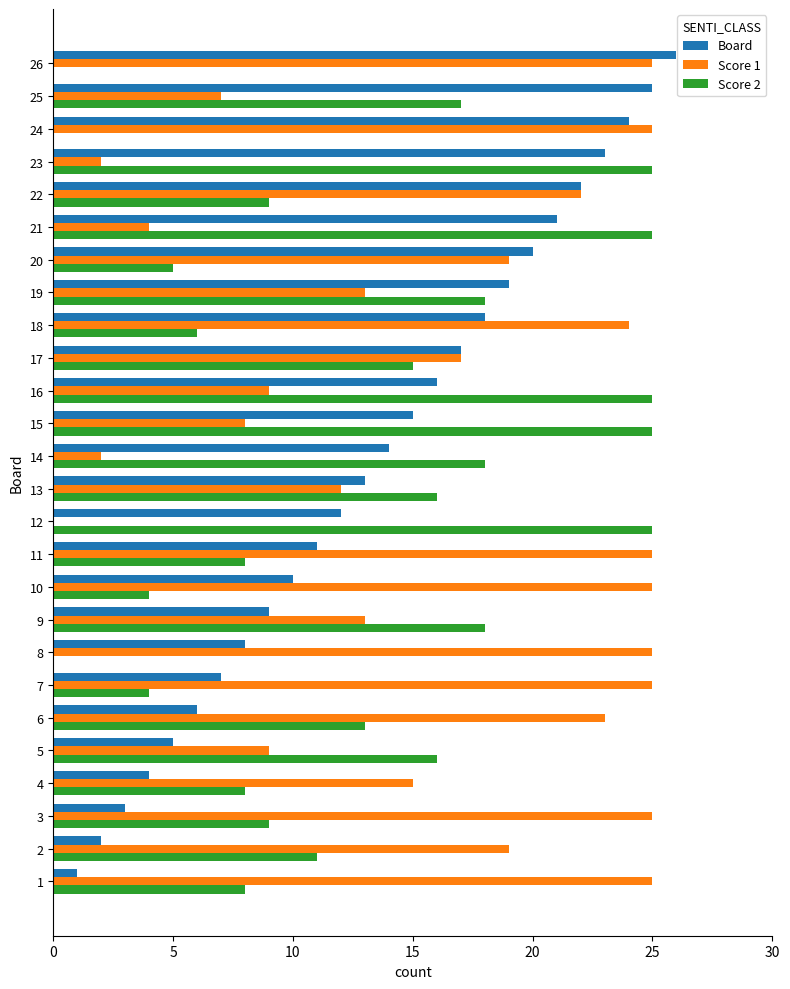

What is the spread (max minus min) of values at 20?

15